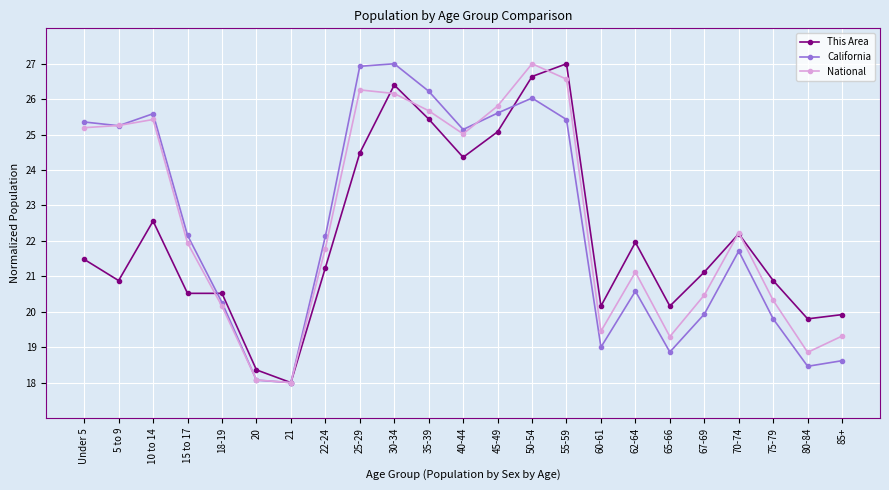

What is the sum of all California values?

516.1